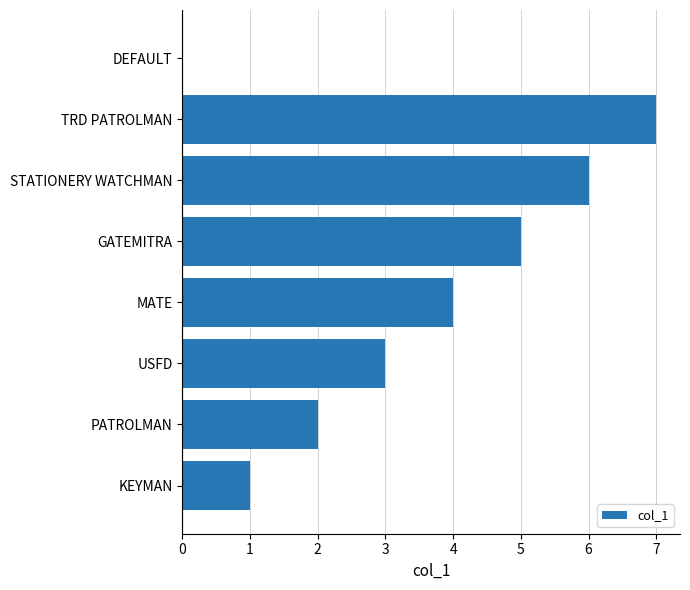

Read the value at STATIONERY WATCHMAN.

6